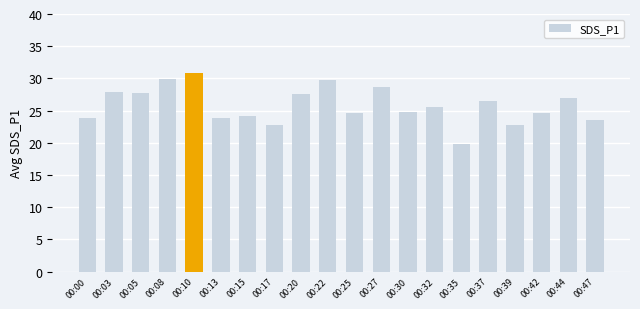

Count the number of categories in the chart.

20